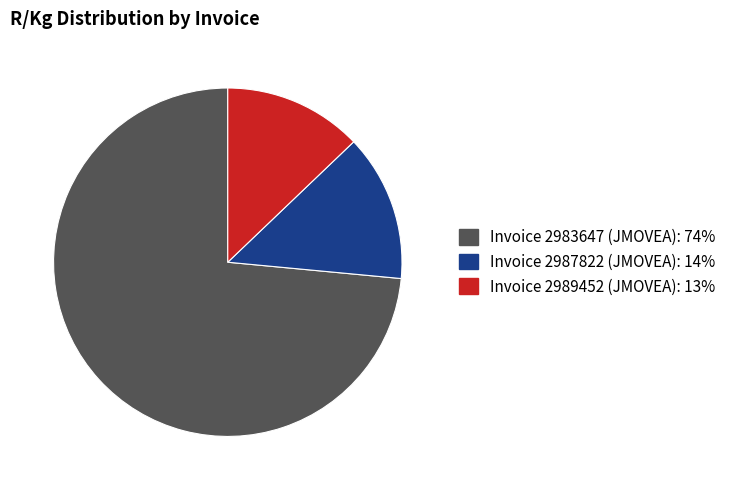

Which has a higher value, Invoice 2987822 (JMOVEA) or Invoice 2983647 (JMOVEA)?

Invoice 2983647 (JMOVEA)